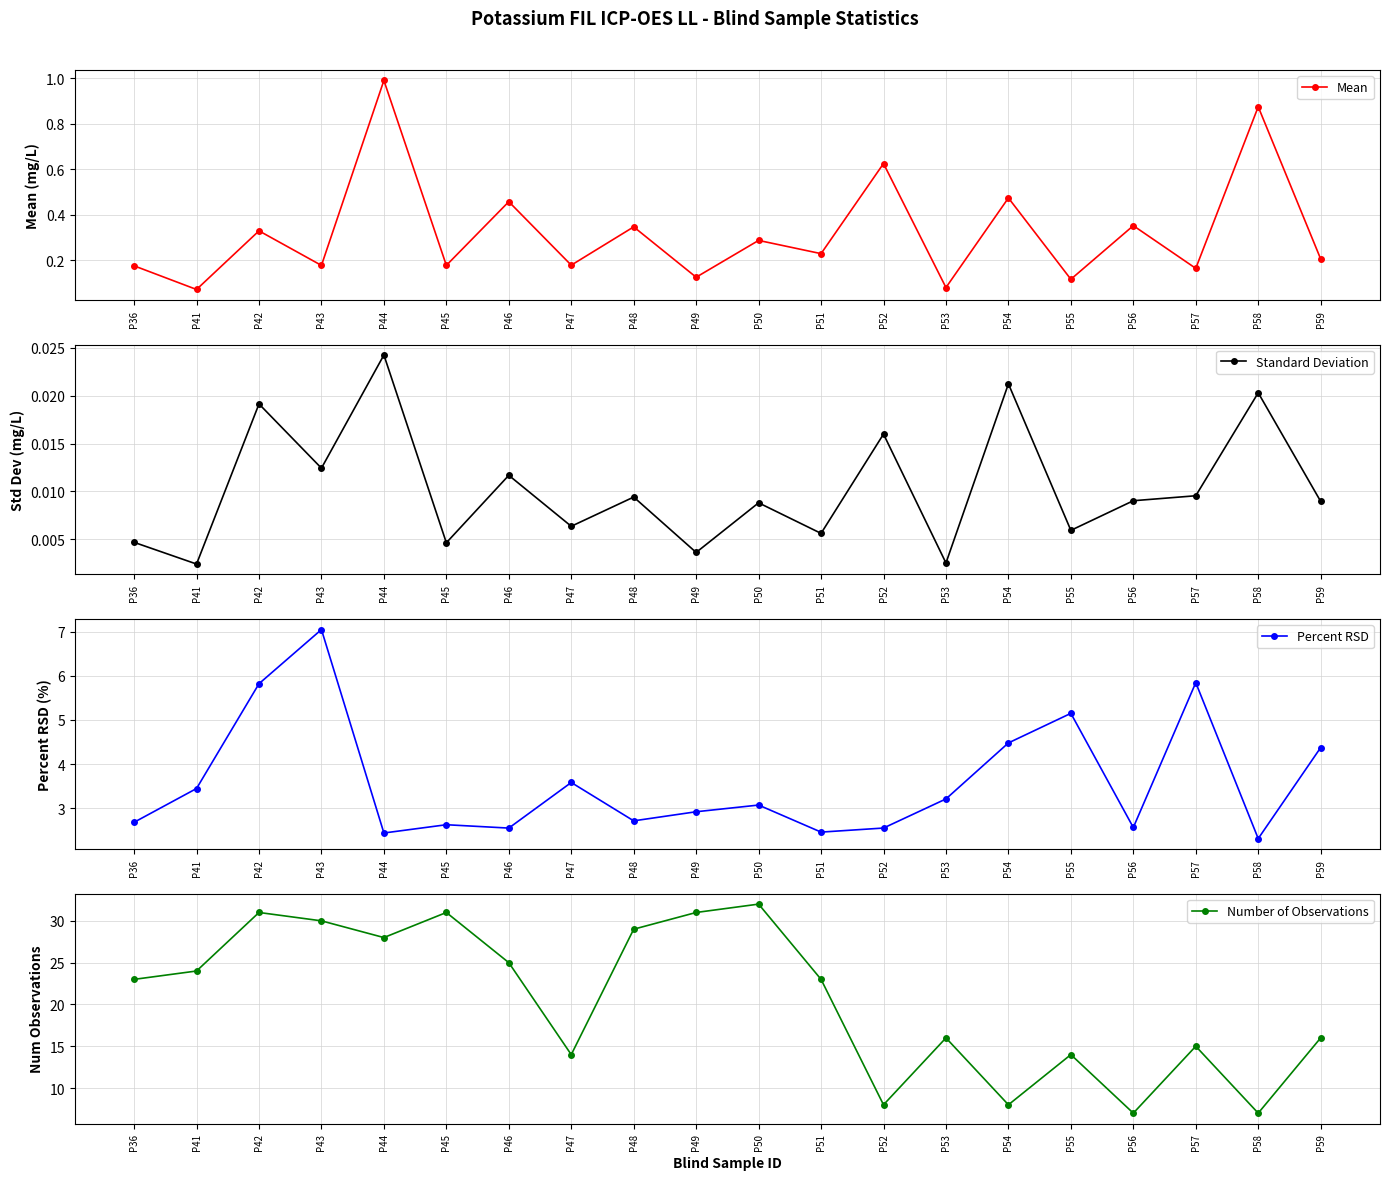

What is the value of the Number of Observations point at the 7th from the left?

25